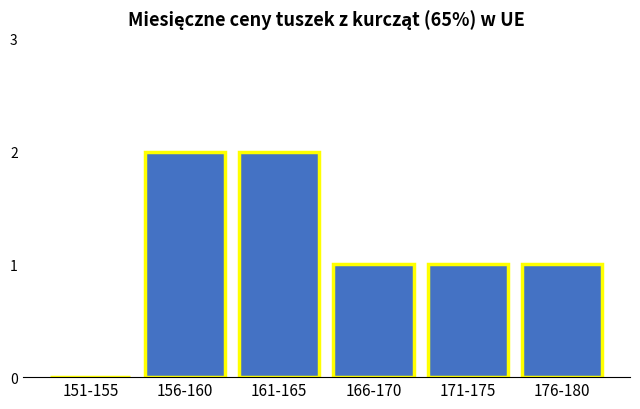

Reading left to right, list all the values displayed in this chart.

151-155=0	156-160=2	161-165=2	166-170=1	171-175=1	176-180=1